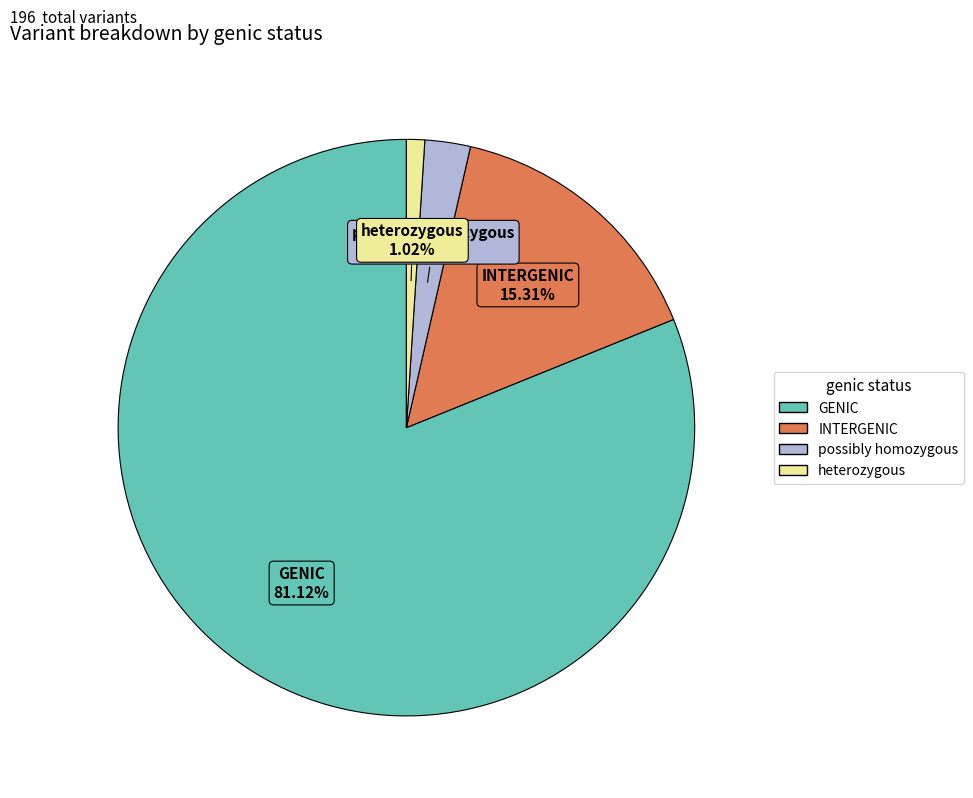

How much of the chart is everything except heterozygous?

99.0%